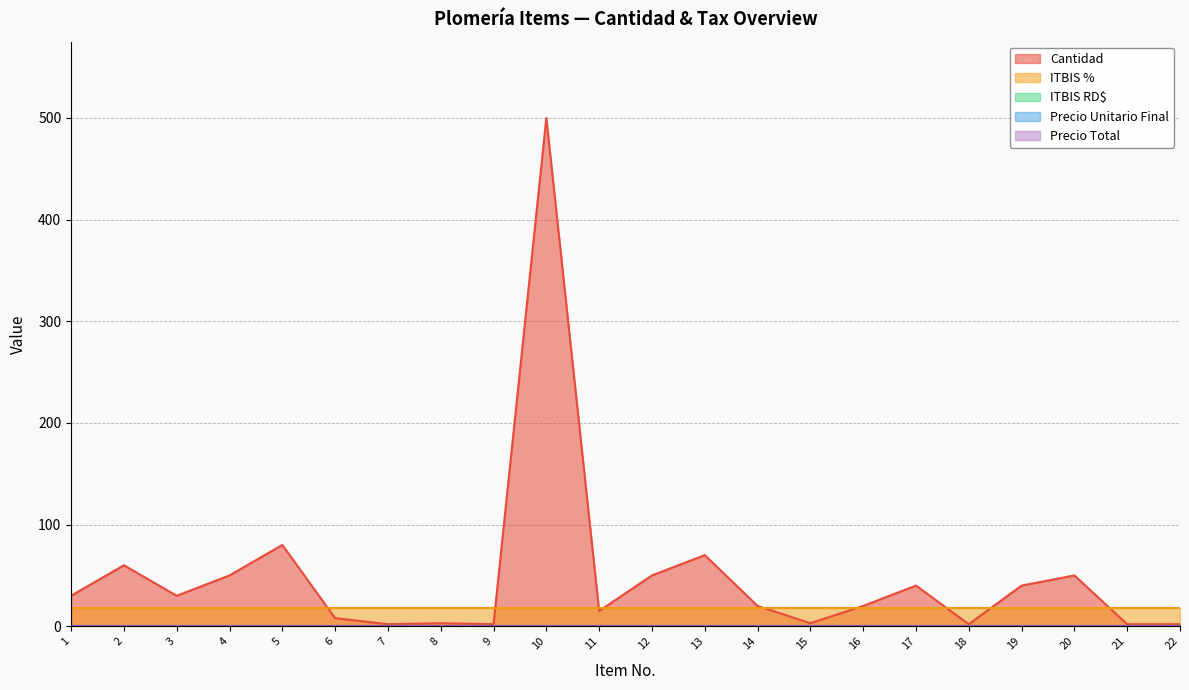

What are all the series names shown in the legend?

Cantidad, ITBIS %, ITBIS RD$, Precio Unitario Final, Precio Total